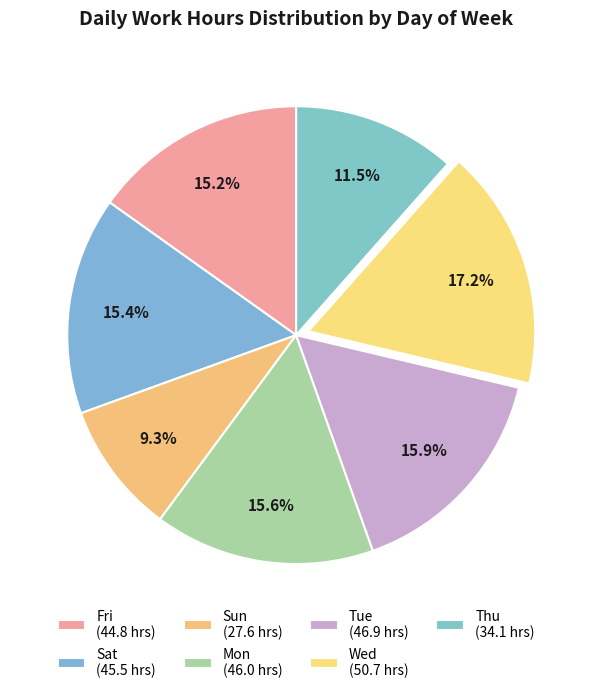

How many segments does this pie chart have?

7